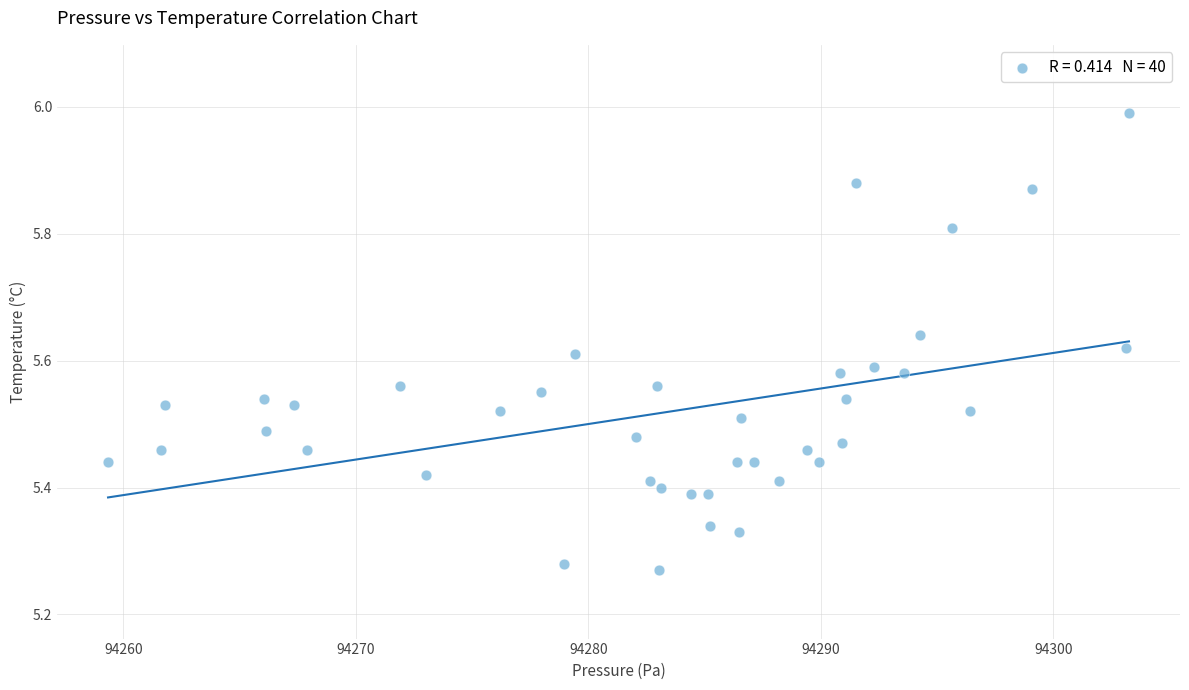

What is the range of Y values (max minus min)?

0.7